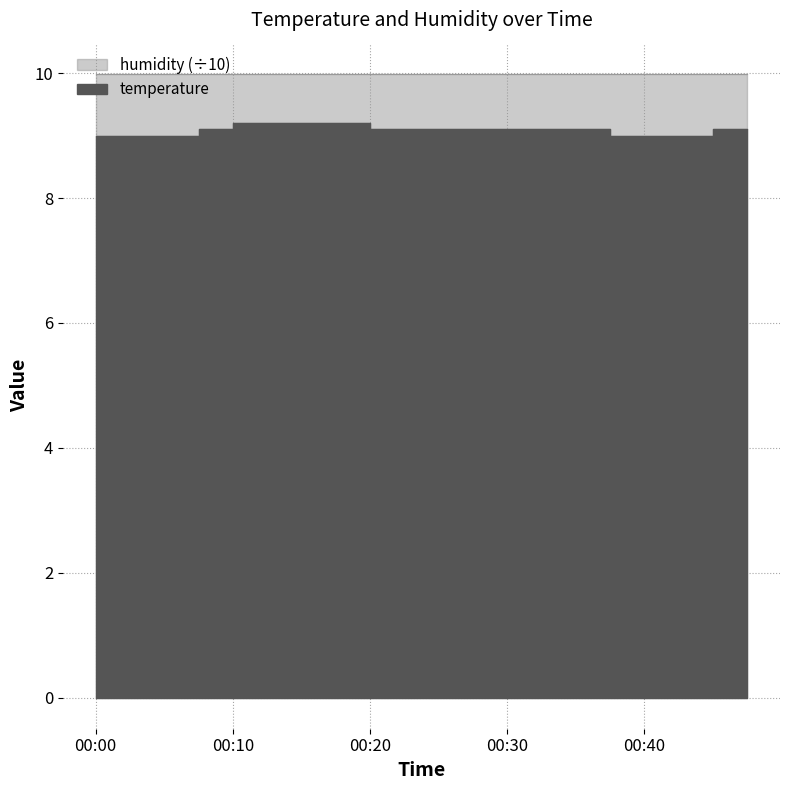

Which label corresponds to the largest value in the chart?

00:13